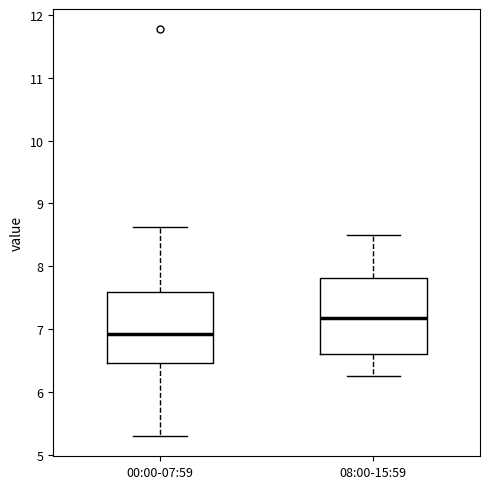

Reading left to right, transcribe this box plot: for each box, give where its median line is, the range the box spans, and where its two whiskers end, as read against the y-axis. The values are not printed on the chart, so give them approximately, as read against the axis.

00:00-07:59: median 6.9, box 6.5 to 7.6, whiskers 5.3 to 8.6
08:00-15:59: median 7.2, box 6.6 to 7.8, whiskers 6.3 to 8.5